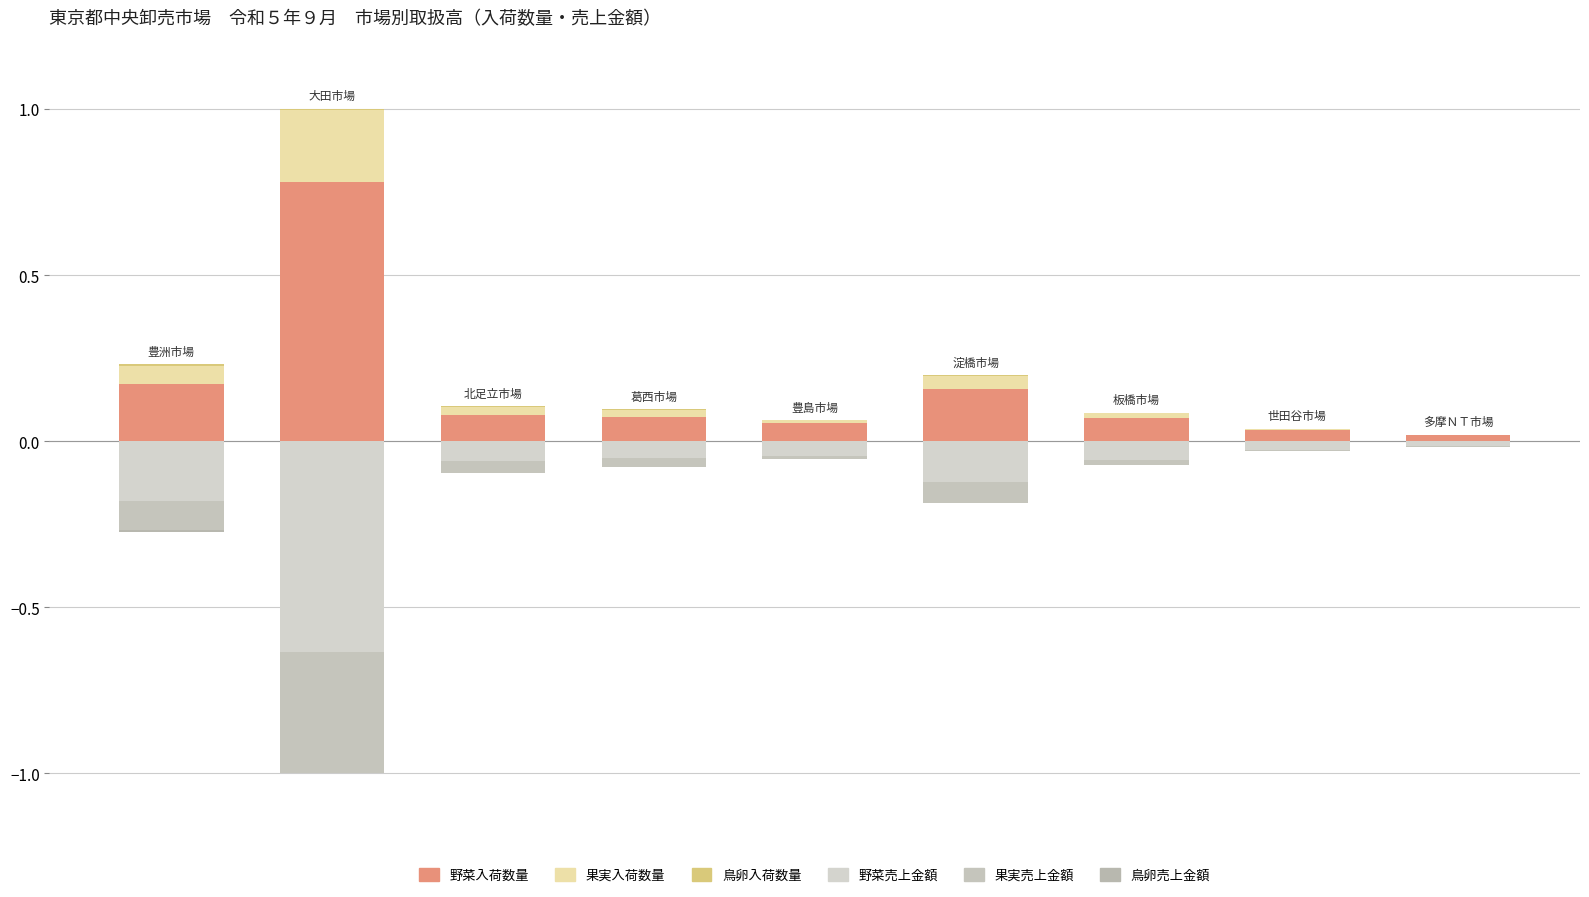

How many groups of bars are there?

9